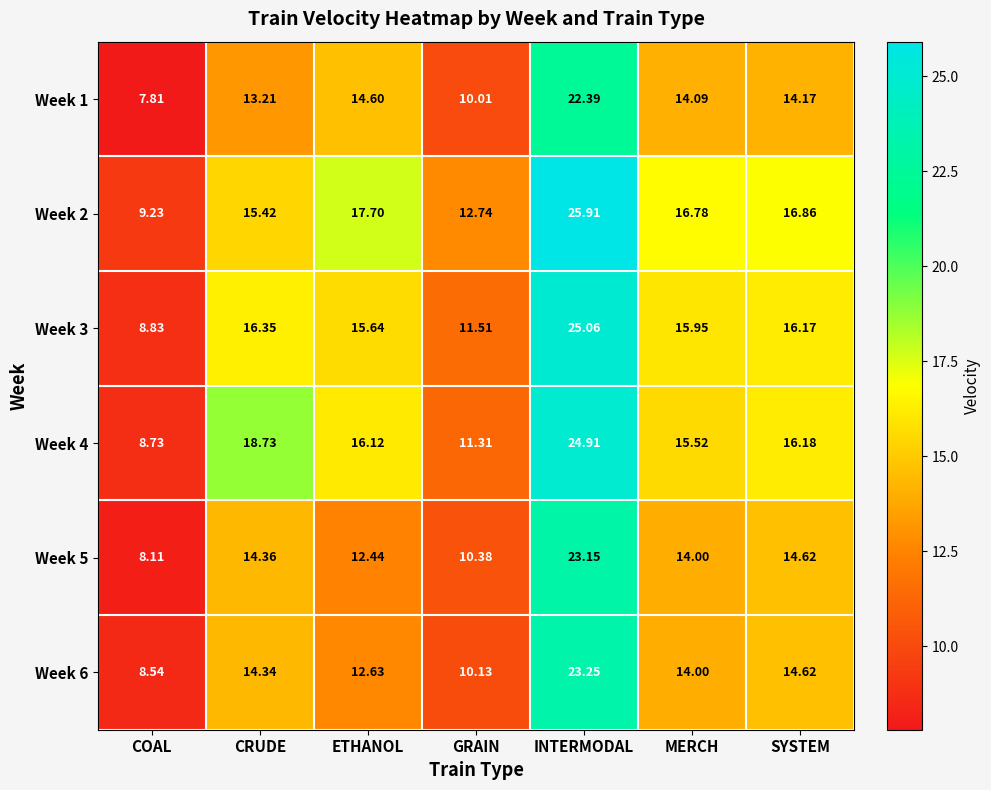

List the labels in order of Week 5 value, largest first.

INTERMODAL, SYSTEM, CRUDE, MERCH, ETHANOL, GRAIN, COAL